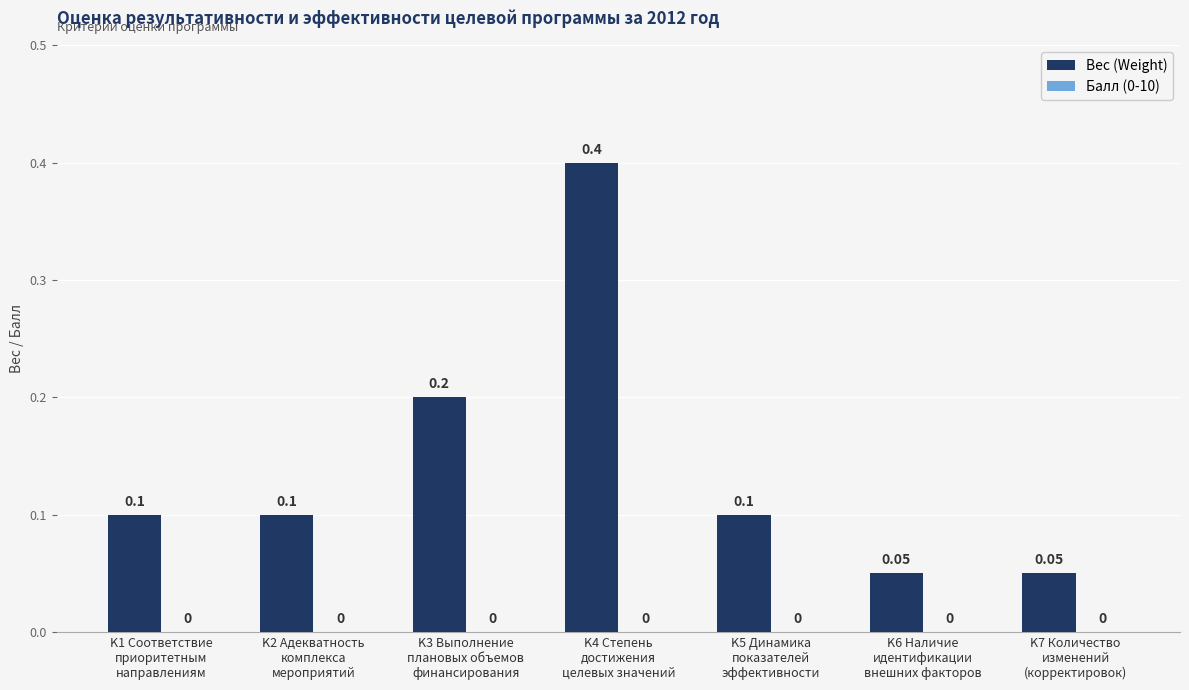

What position from the left is K2 Адекватность
комплекса
мероприятий?

2